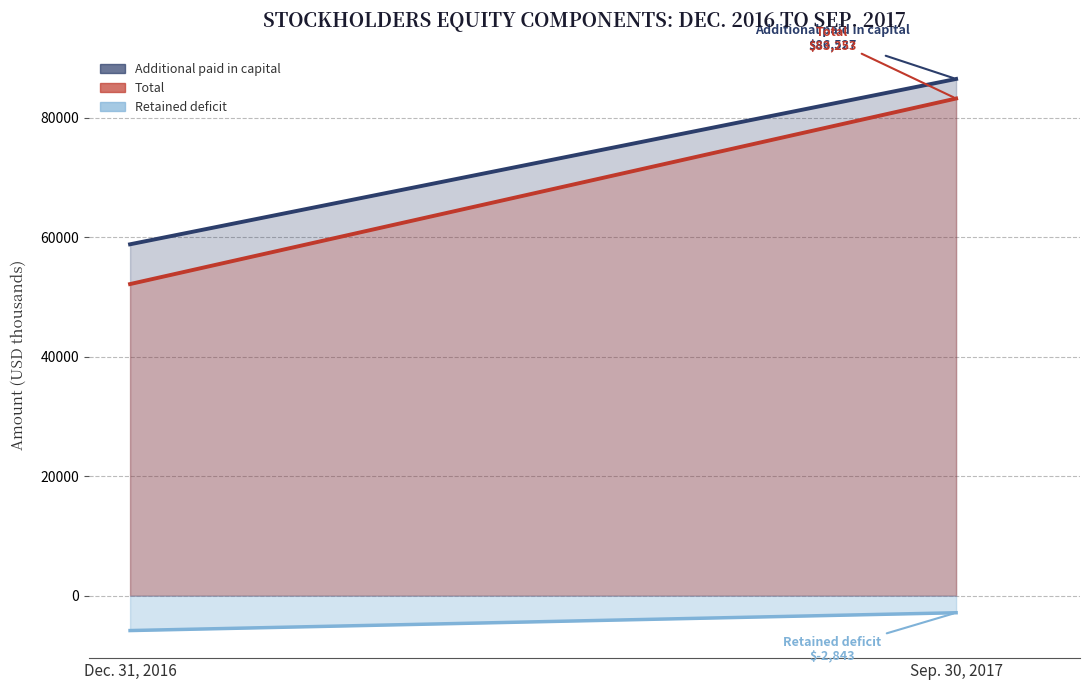

Where is Additional paid in capital nearest to the value 72686?

Dec. 31, 2016